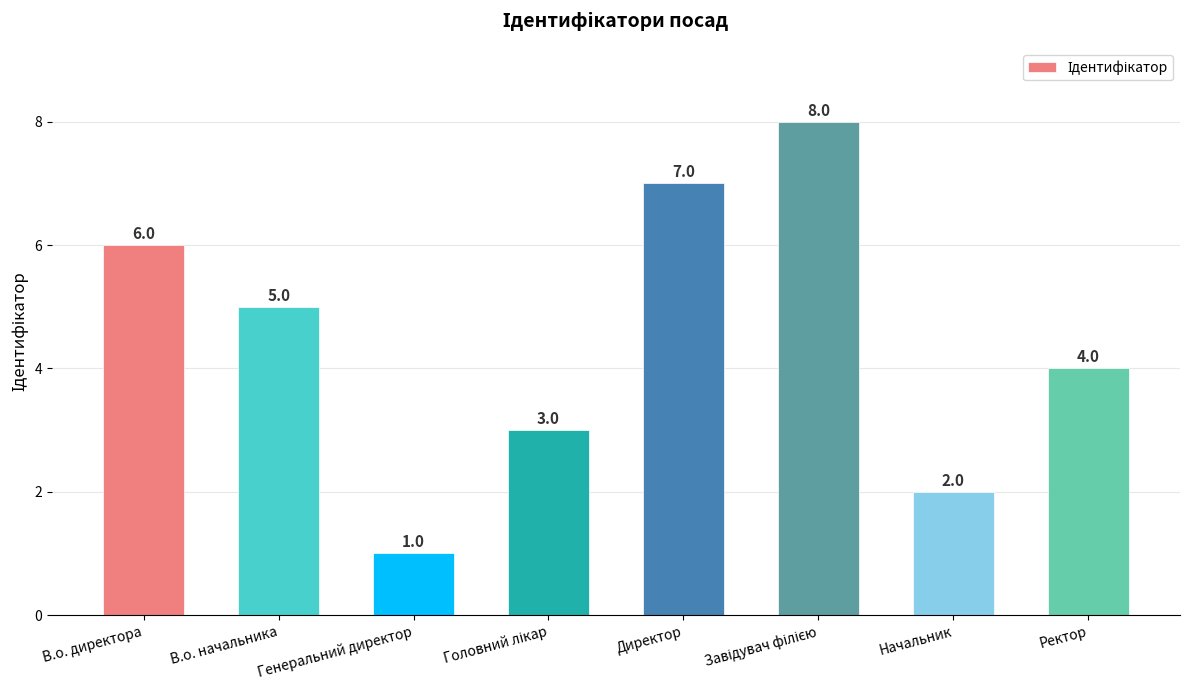

What is the label of the 8th bar from the right?

В.о. директора